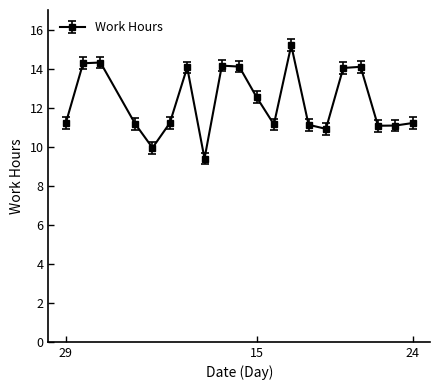

How many points are lower than both their immediate neighbors (excluding endpoints)?

5